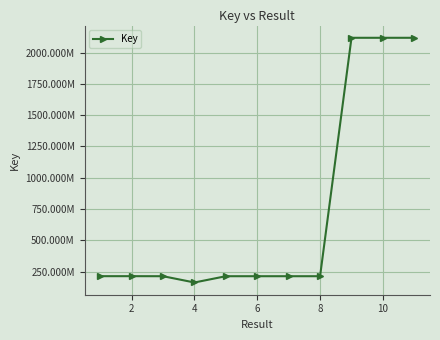

Does the chart have visible grid lines?

Yes